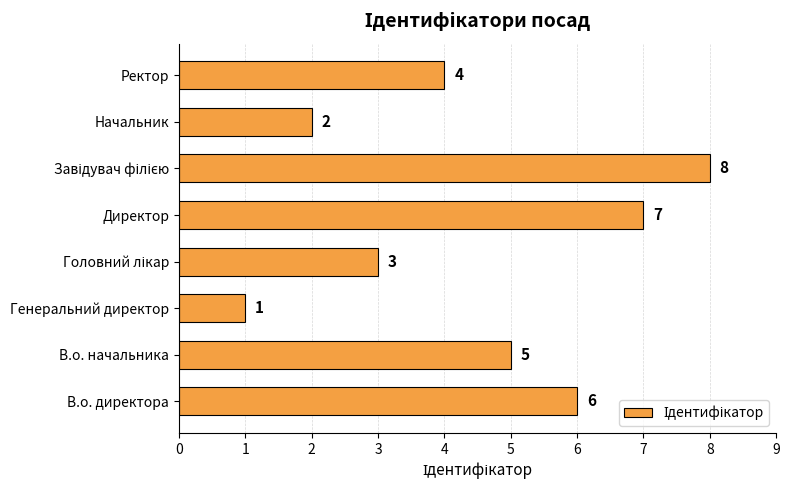

Which label corresponds to the smallest value in the chart?

Генеральний директор